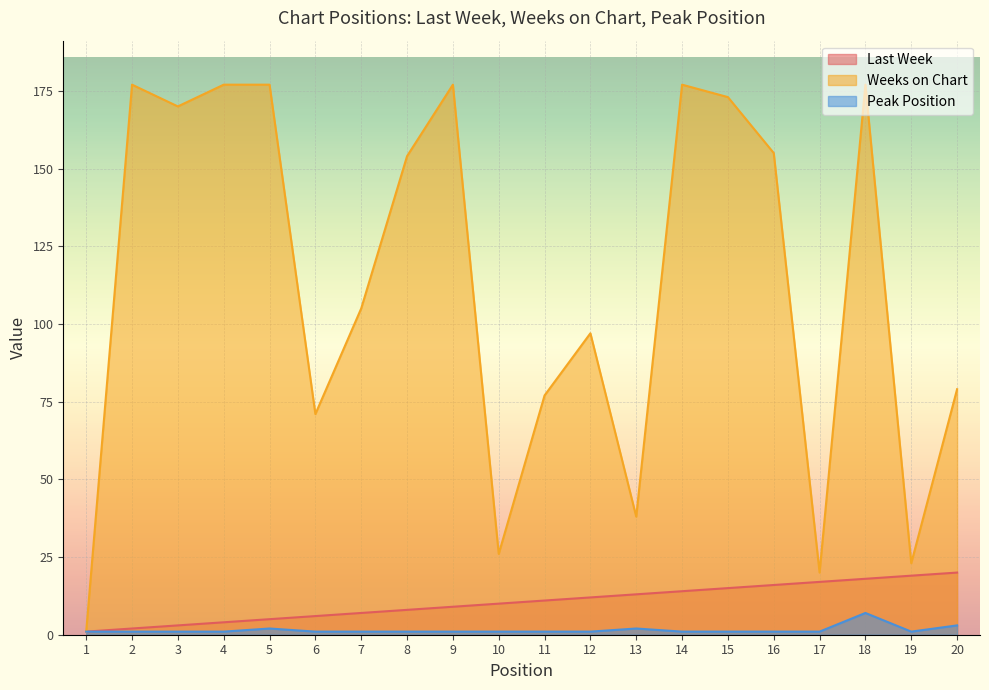

Where does the Weeks on Chart series first go above 154?

2